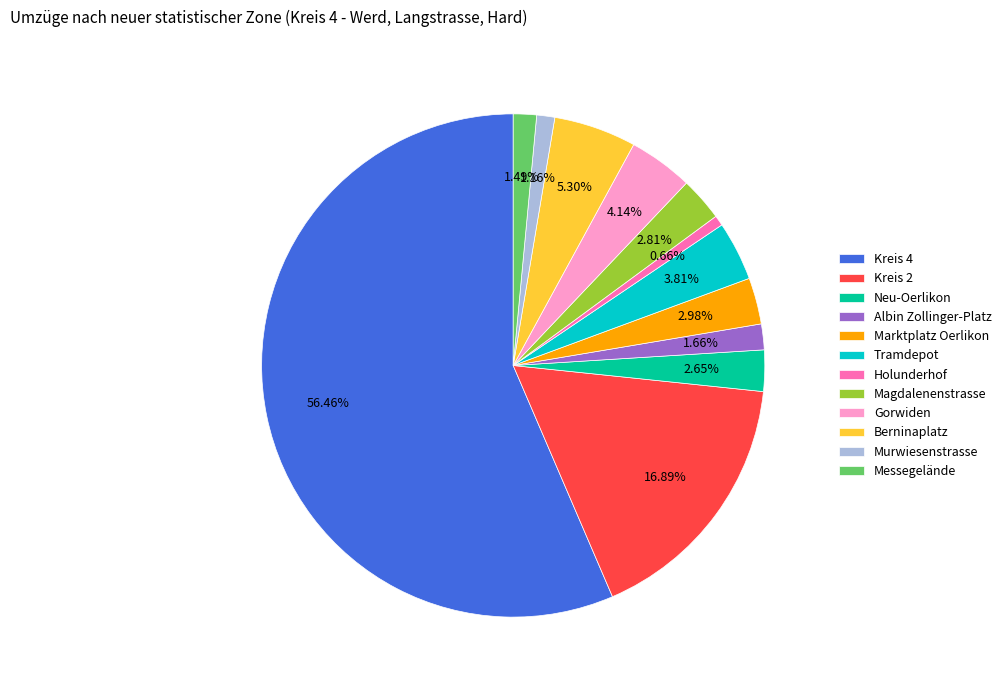

Do Neu-Oerlikon and Gorwiden together represent more than half of the pie?

No